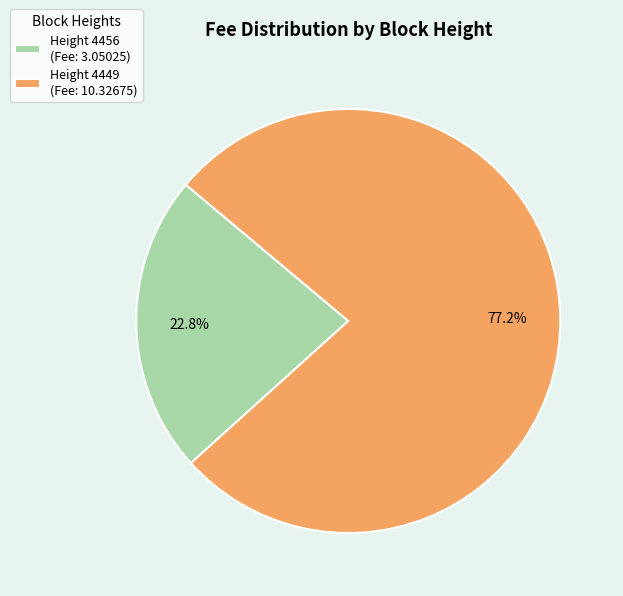

To the nearest percent, what is the average slice percentage?

50%